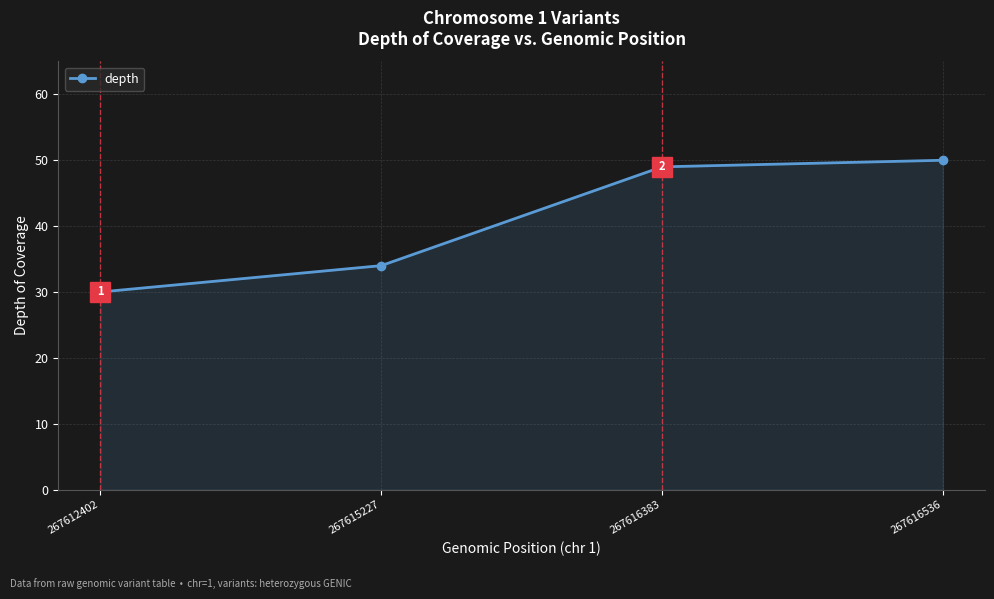

Reading right to left, extract all data points from this chart.

267616536=50	267616383=49	267615227=34	267612402=30